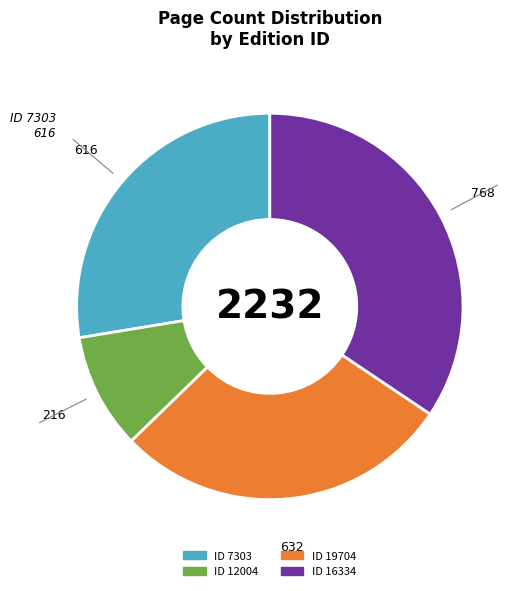

How many segments does this pie chart have?

4